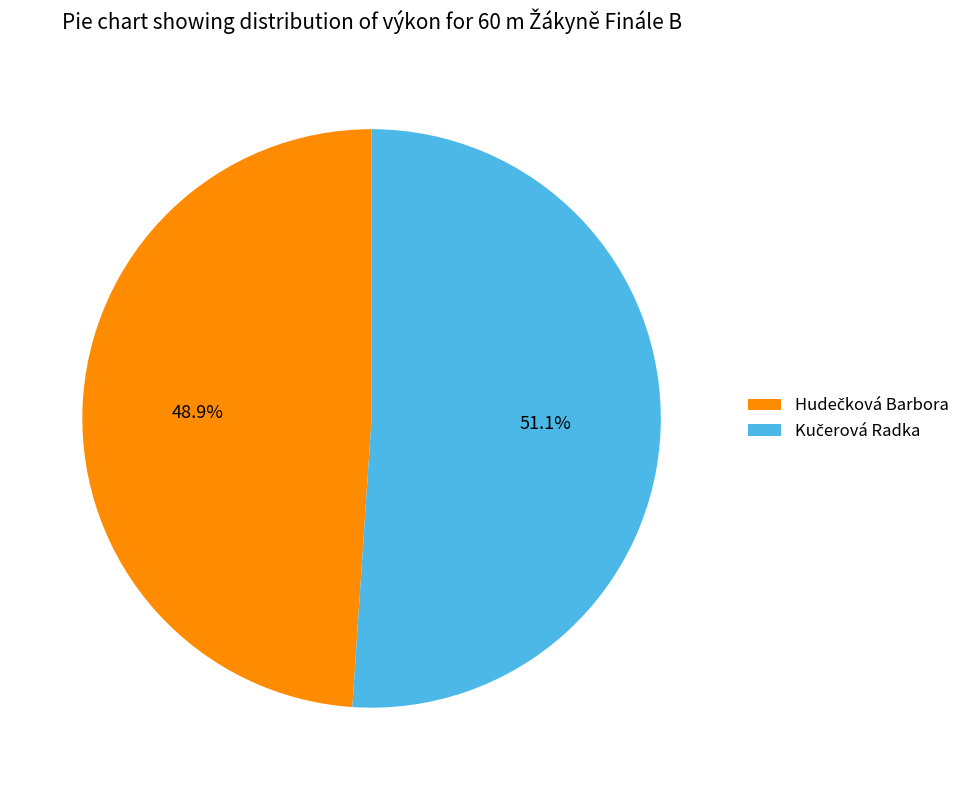

How many segments does this pie chart have?

2